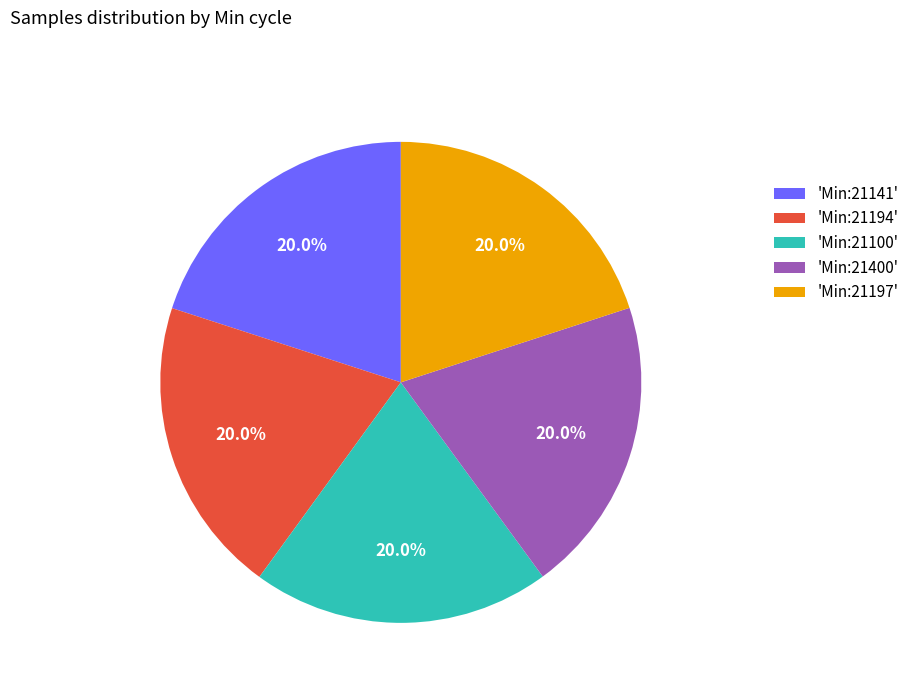

Is there a majority slice in this chart?

No